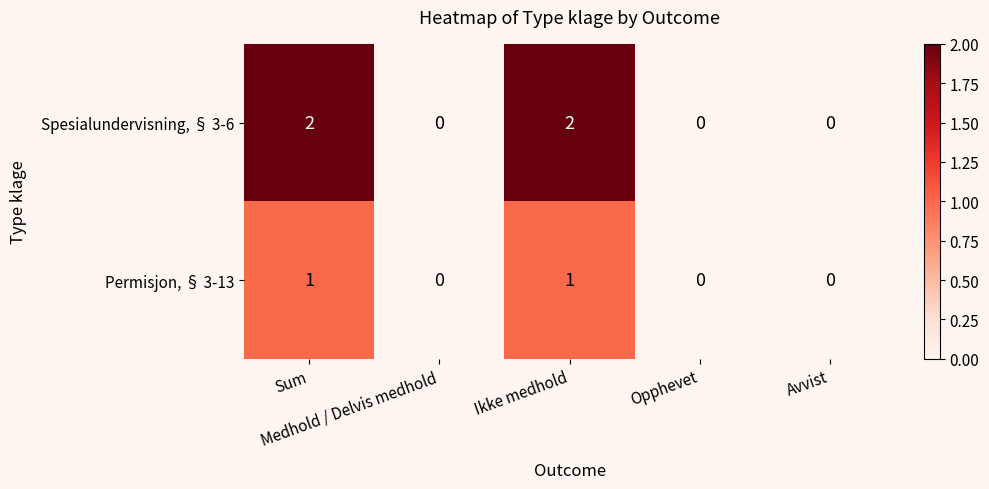

Count the Spesialundervisning, § 3-6 values in the range 0 to 2.

5